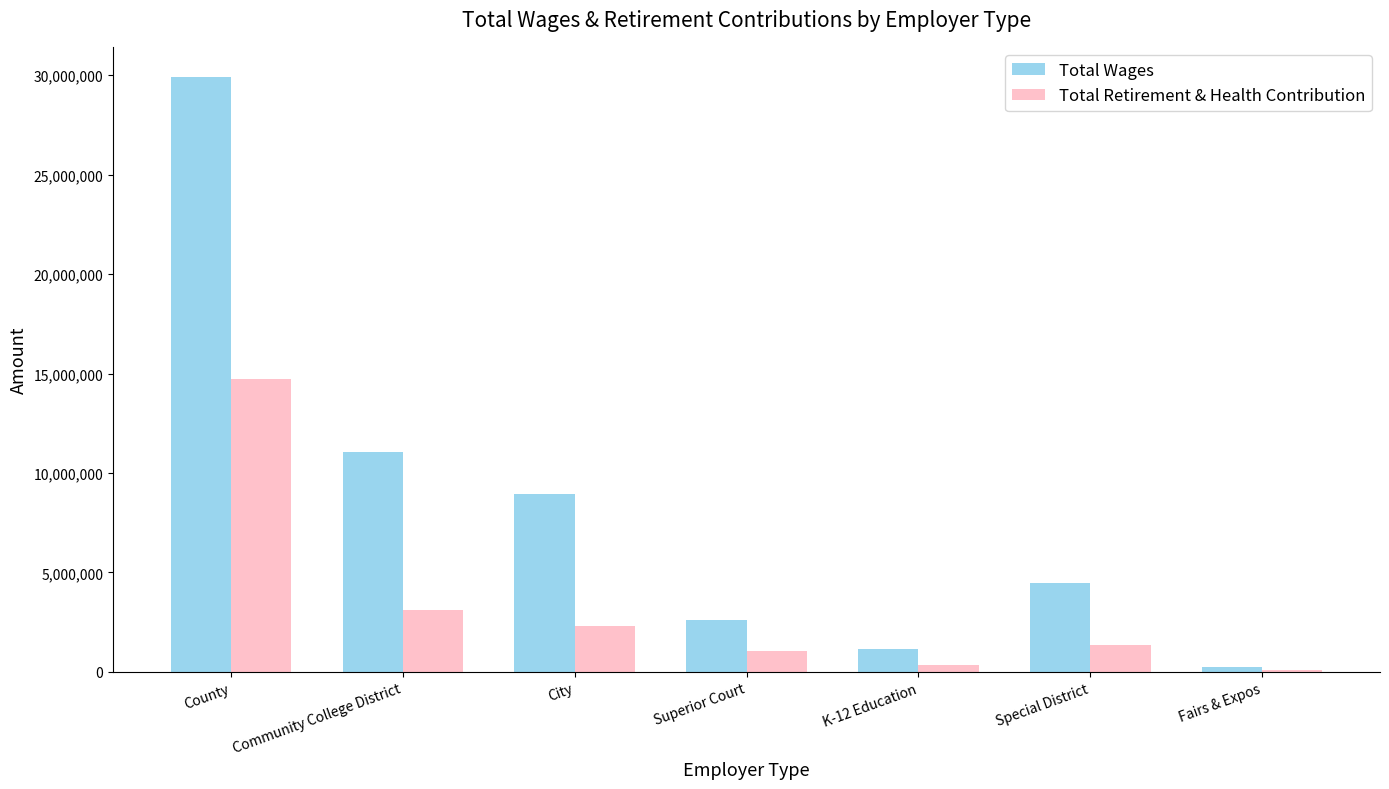

Does the chart contain stacked bars?

No